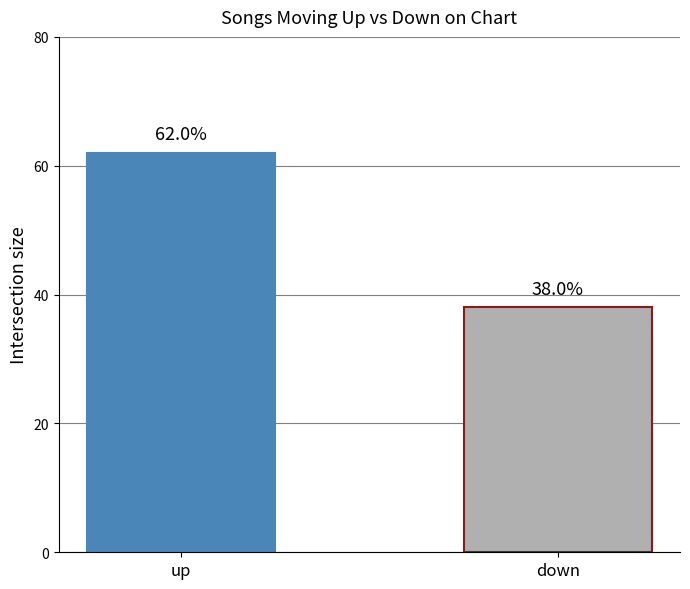

What is the maximum value shown in the chart?

62